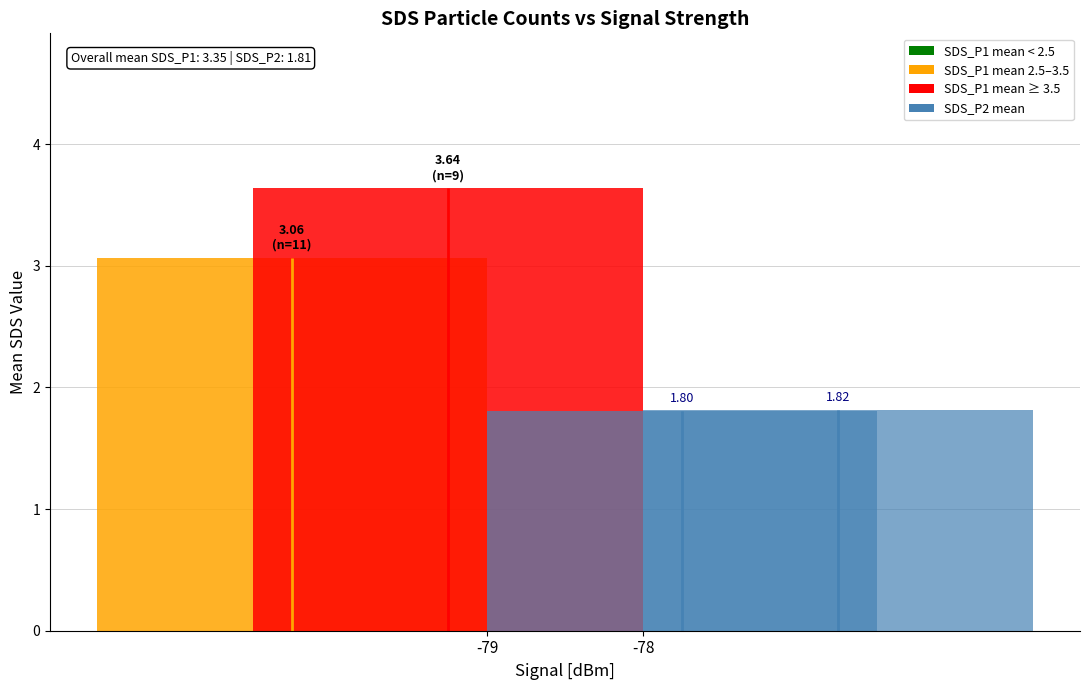

What is the greatest value displayed?

3.6